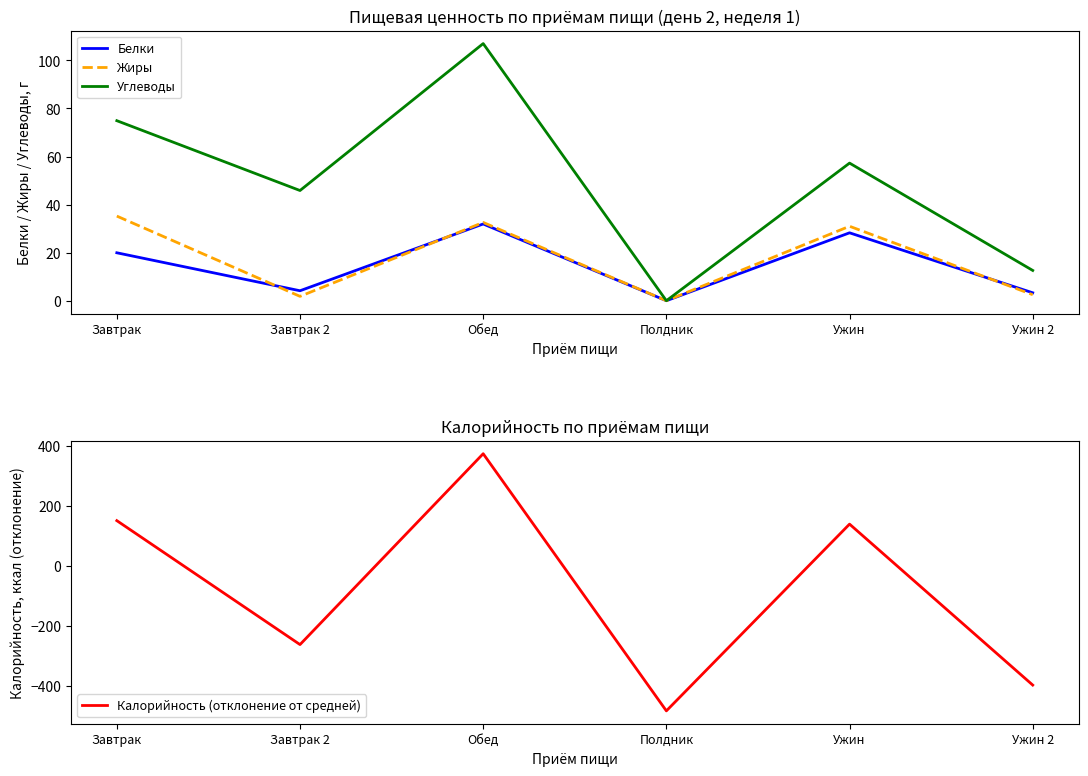

Which series has the largest total across all categories?

Углеводы